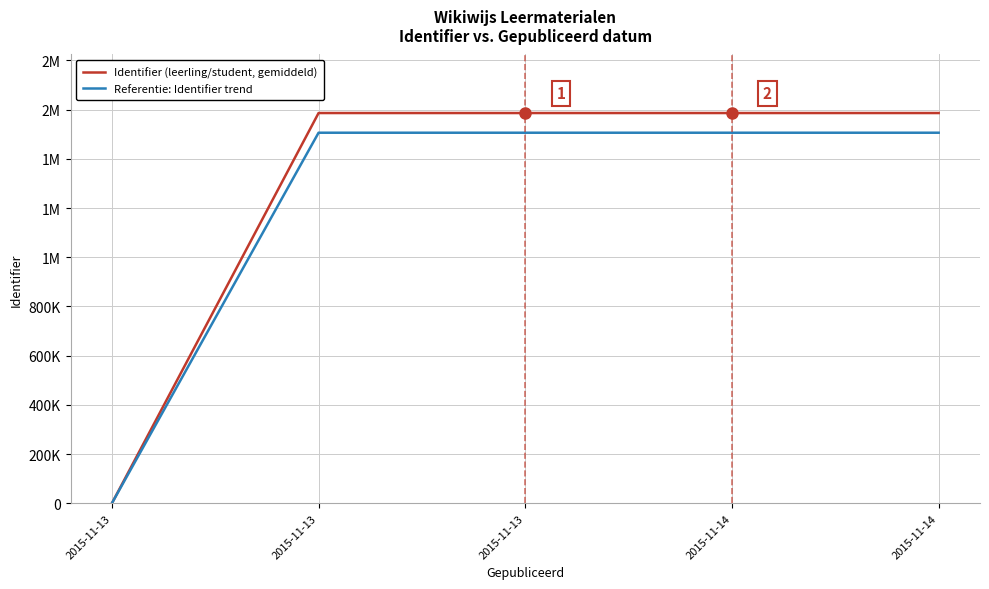

At which label is Referentie: Identifier trend closest to 753039?

2015-11-13